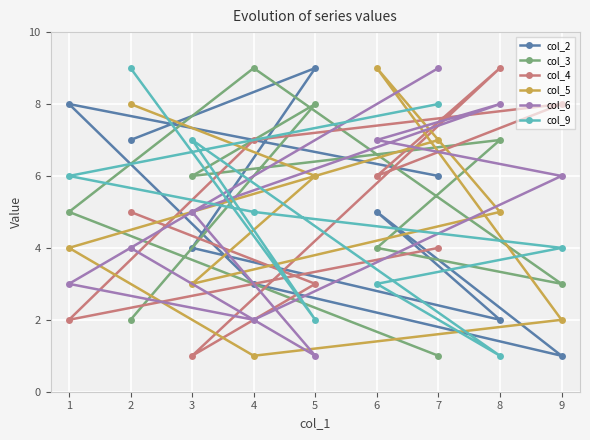

At which category does col_3 reach its first local peak?

5